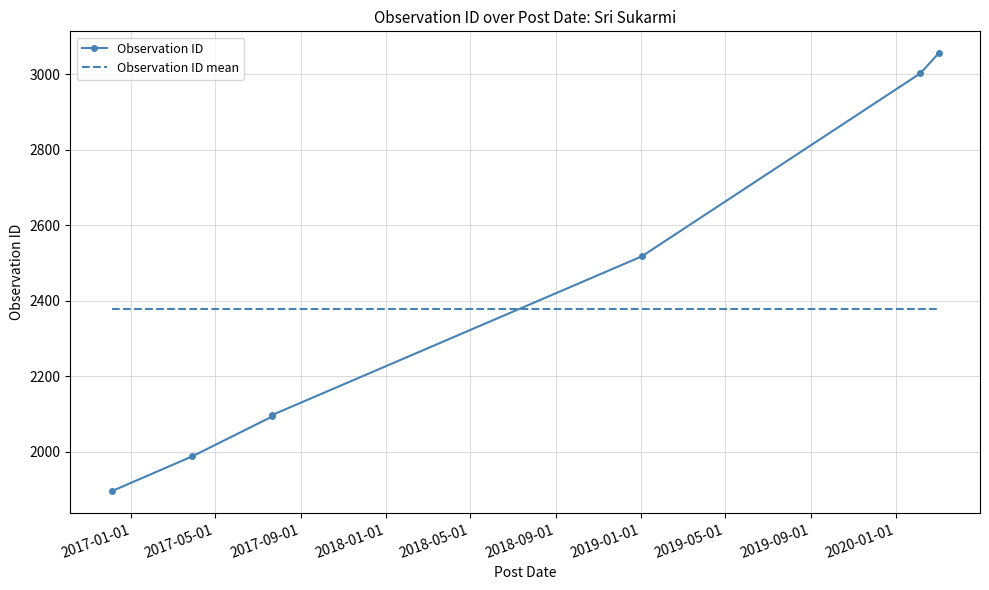

Reading left to right, extract all data points from this chart.

Observation ID: 1896	1988	2094	2098	2518	3003	3056
Observation ID mean: 2379	2379	2379	2379	2379	2379	2379